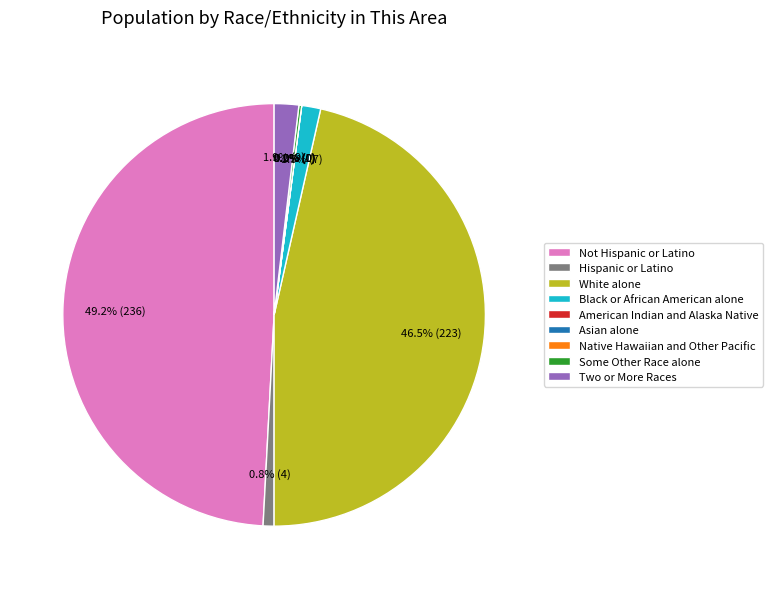

What portion of the pie excludes Black or African American alone?

98.5%